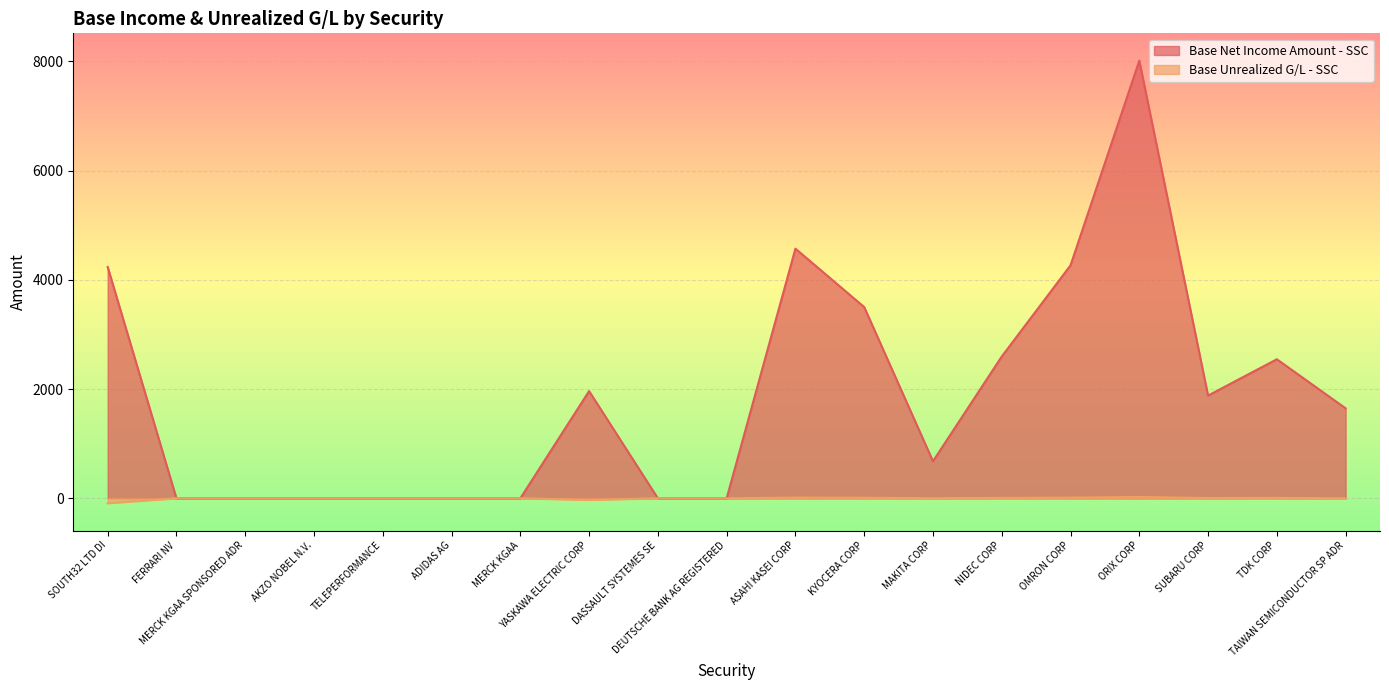

Is it true that Base Net Income Amount - SSC equals 5023.5 at FERRARI NV?

False